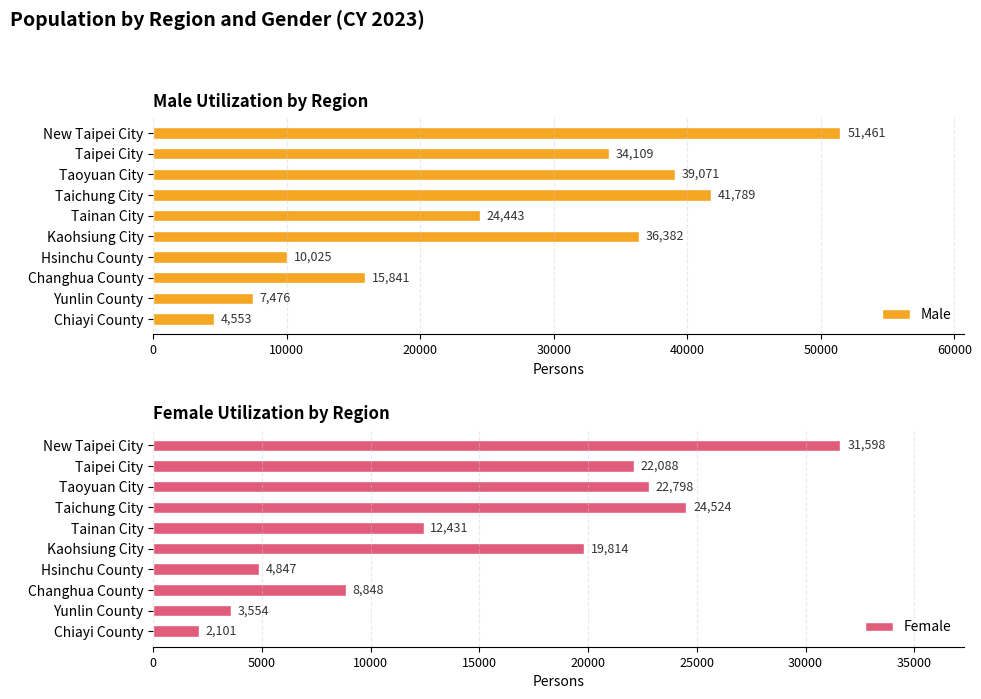

Which series has the widest spread of values?

Male